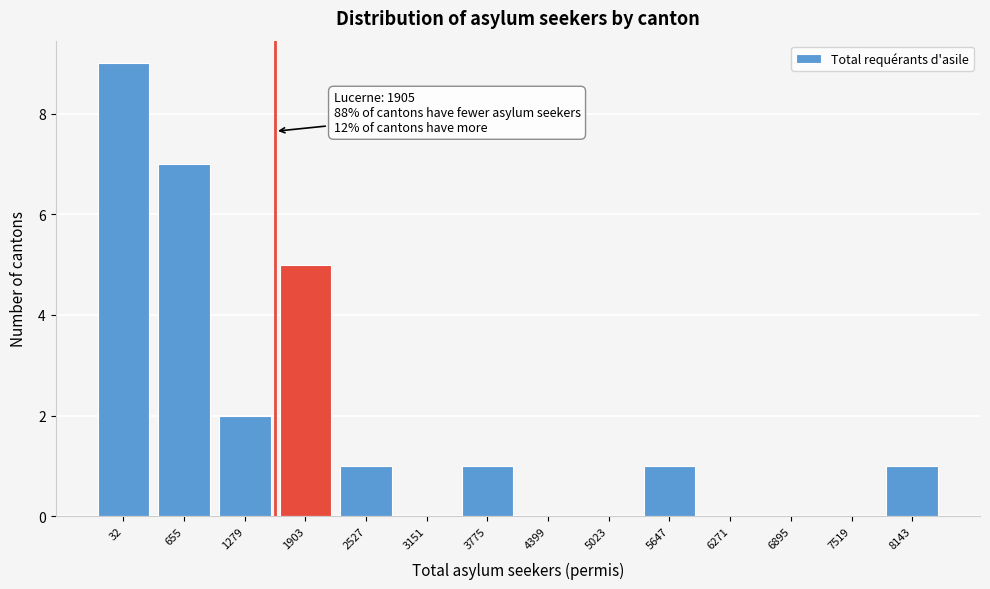

Reading left to right, list all the values displayed in this chart.

32=9	655=7	1279=2	1903=5	2527=1	3151=0	3775=1	4399=0	5023=0	5647=1	6271=0	6895=0	7519=0	8143=1